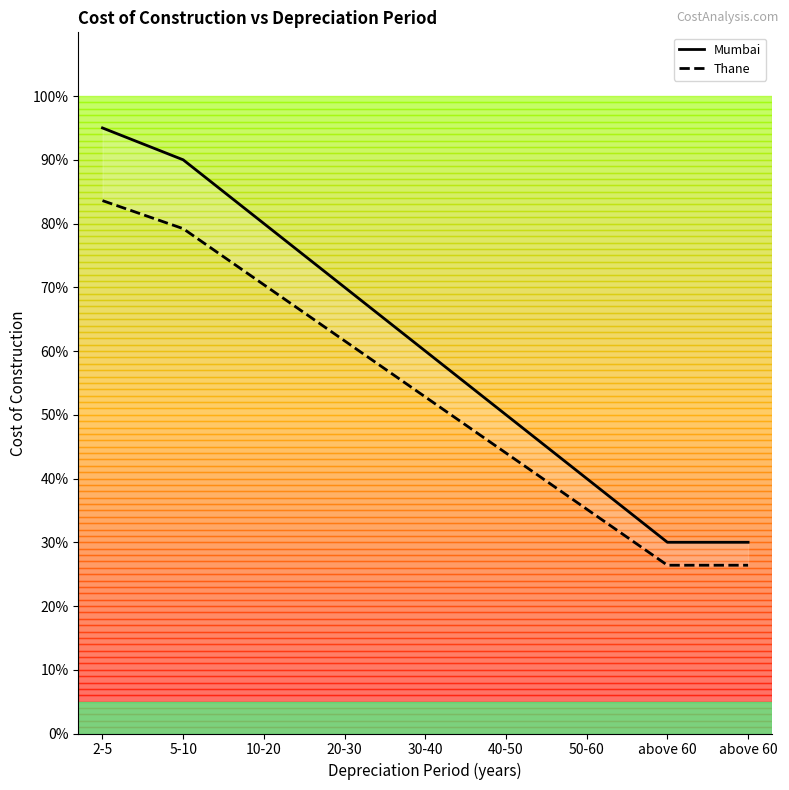

What is the total value across all series at 2-5?

4562.9